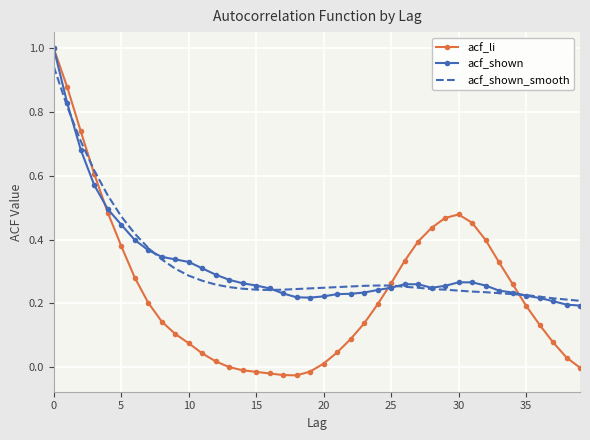

How many series are shown in this chart?

3